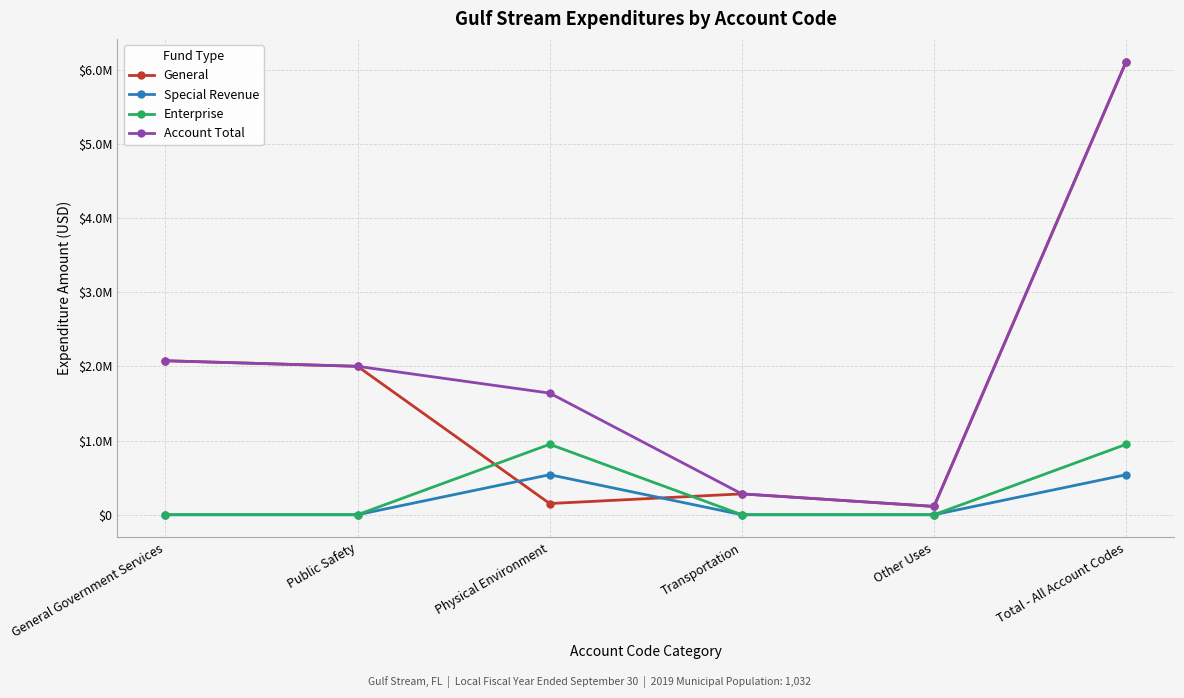

What is the total value across all series at Other Uses?

224132